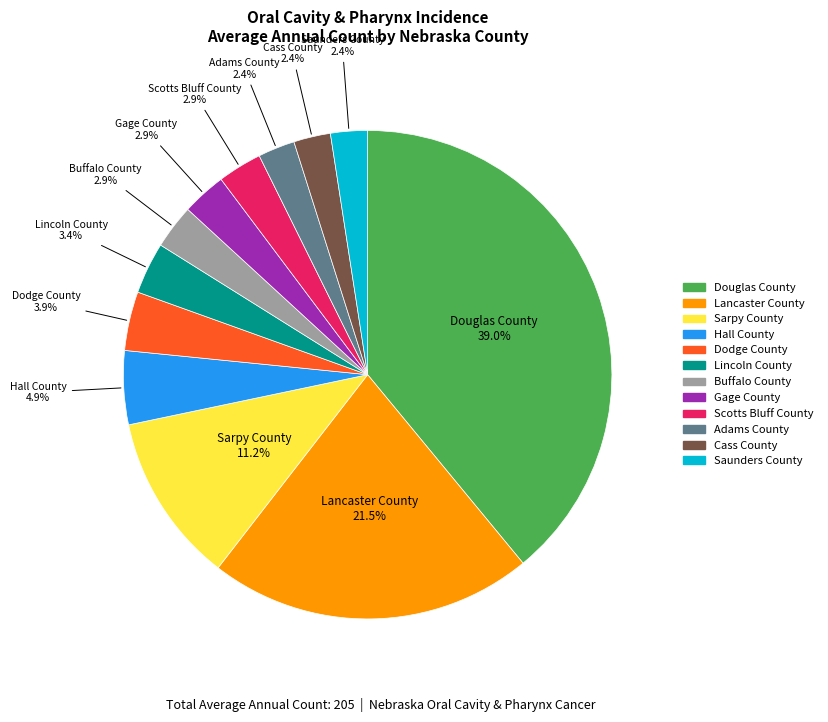

Approximately how many times larger is the value at Gage County compared to Scotts Bluff County?

1.0